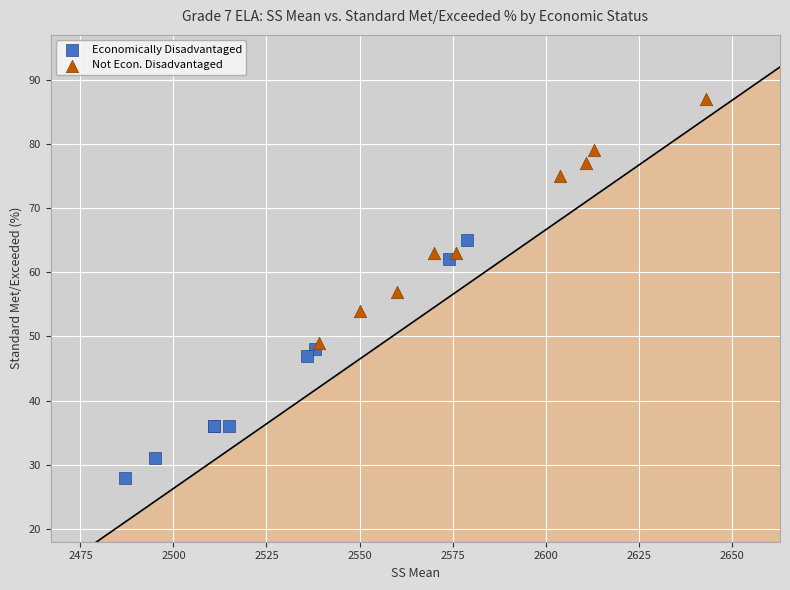

Which series reaches the minimum Y coordinate?

Economically Disadvantaged